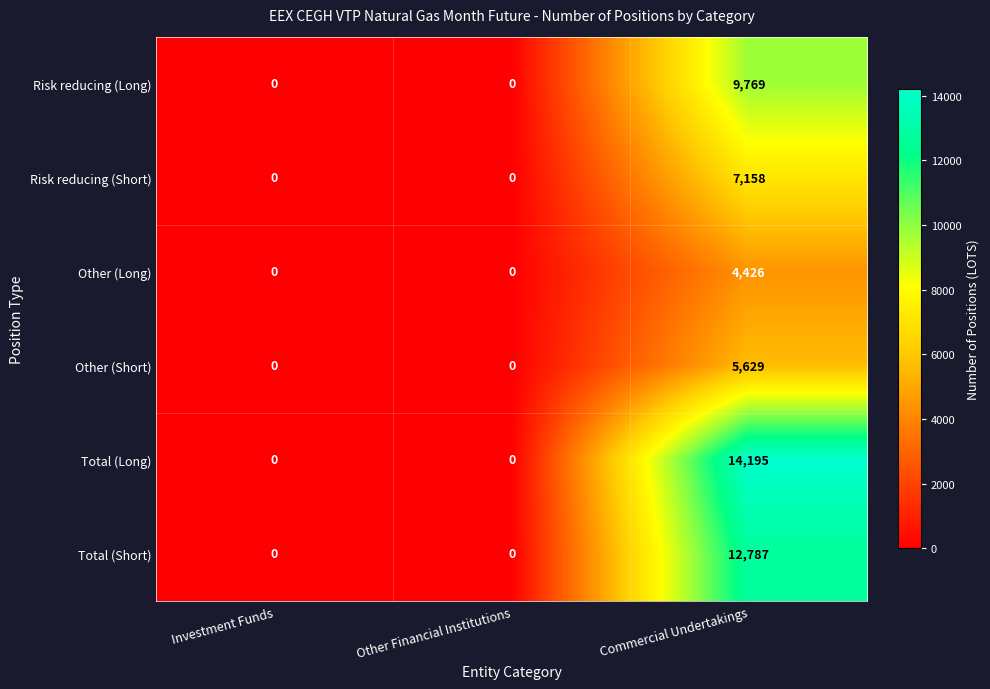

What is the difference between the maximum and minimum values in the Risk reducing (Long) series?

9769